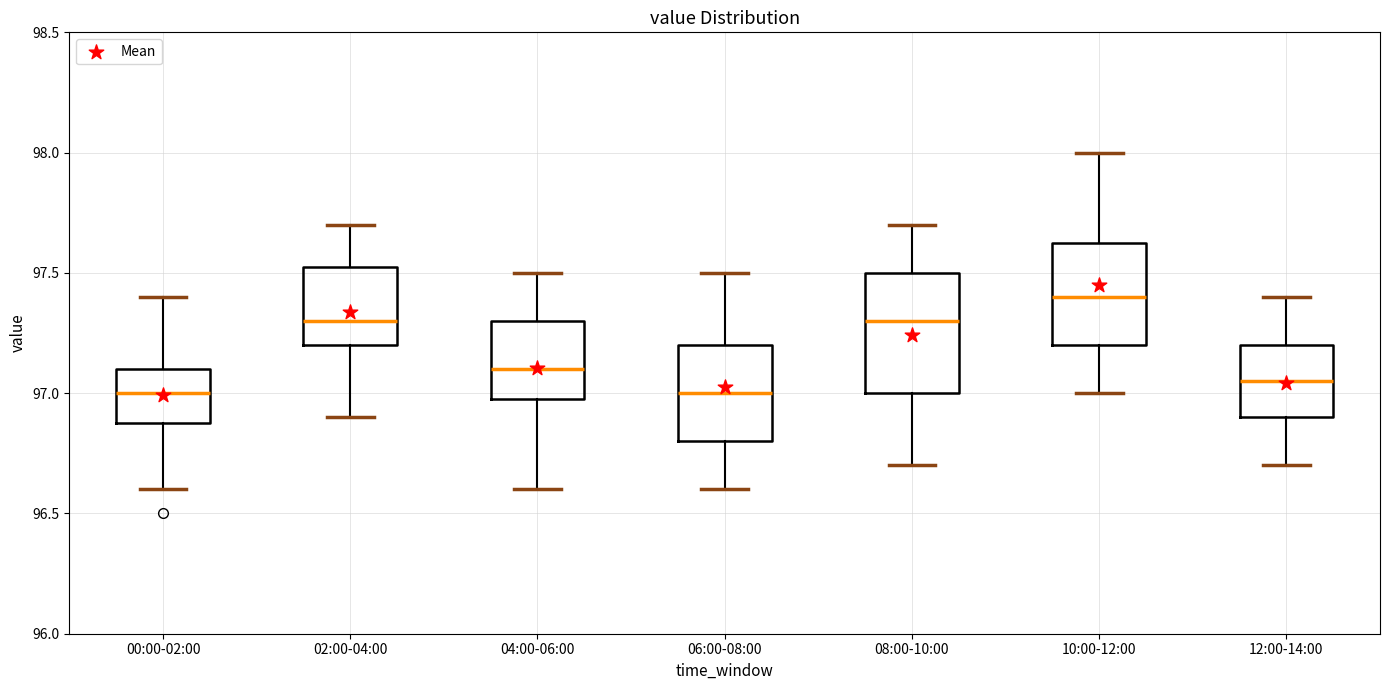

Reading left to right, read every box against the y-axis: the position of its median line, the range the box covers, and the ends of its whiskers. The values are not printed on the chart, so give them approximately, as read against the axis.

00:00-02:00: median 97.00, box 96.90 to 97.10, whiskers 96.60 to 97.40
02:00-04:00: median 97.30, box 97.20 to 97.55, whiskers 96.90 to 97.70
04:00-06:00: median 97.10, box 97.00 to 97.30, whiskers 96.60 to 97.50
06:00-08:00: median 97.00, box 96.80 to 97.20, whiskers 96.60 to 97.50
08:00-10:00: median 97.30, box 97.00 to 97.50, whiskers 96.70 to 97.70
10:00-12:00: median 97.40, box 97.20 to 97.65, whiskers 97.00 to 98.00
12:00-14:00: median 97.05, box 96.90 to 97.20, whiskers 96.70 to 97.40